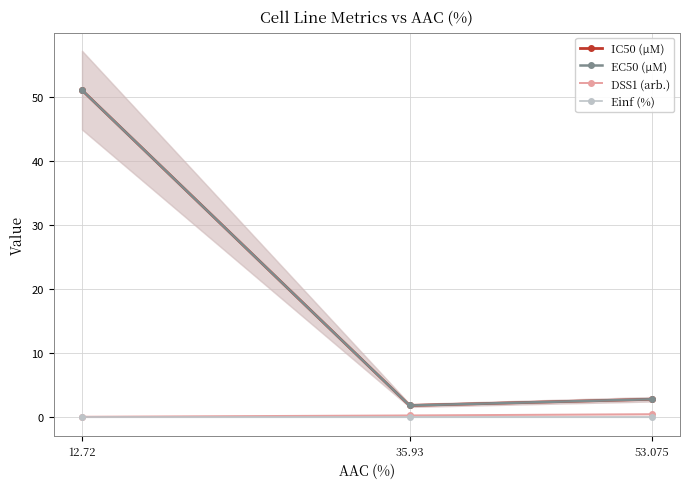

How many categories are shown in the chart?

3